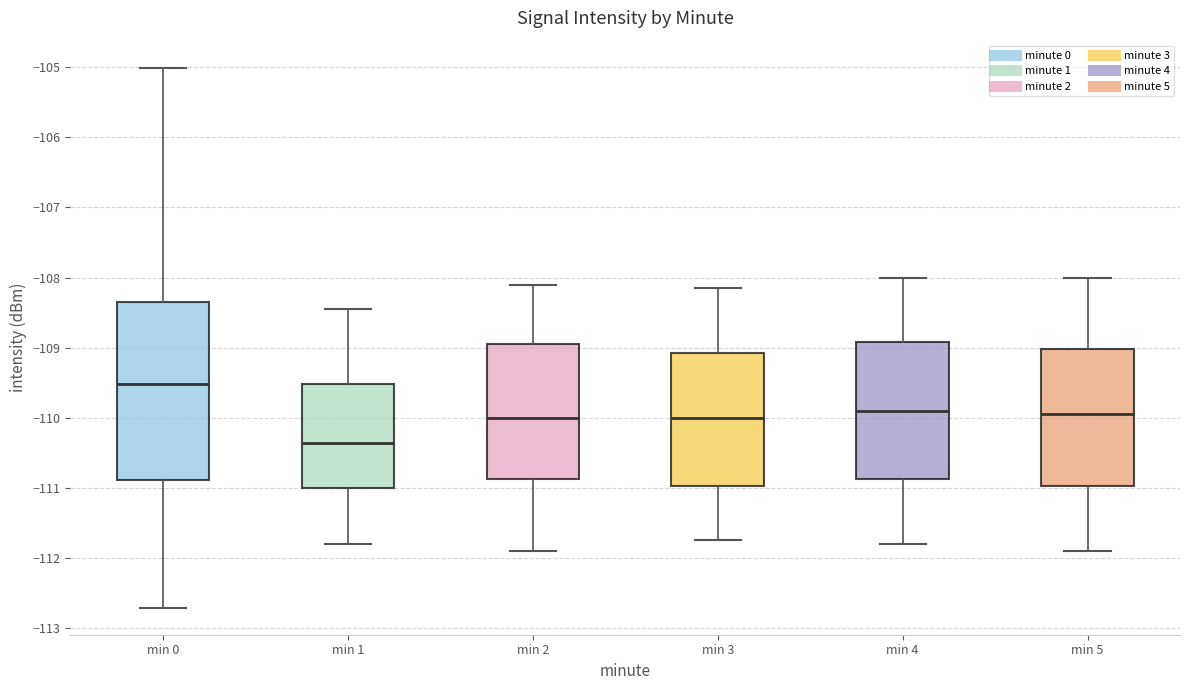

Comparing the boxes themselves (not the whiskers), which one is the tallest?

min 0